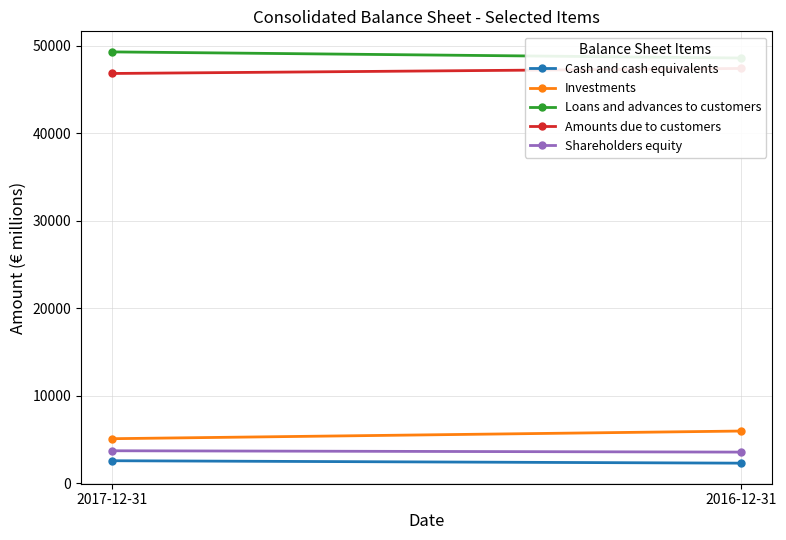

Is it true that Loans and advances to customers equals 69001 at 2017-12-31?

False